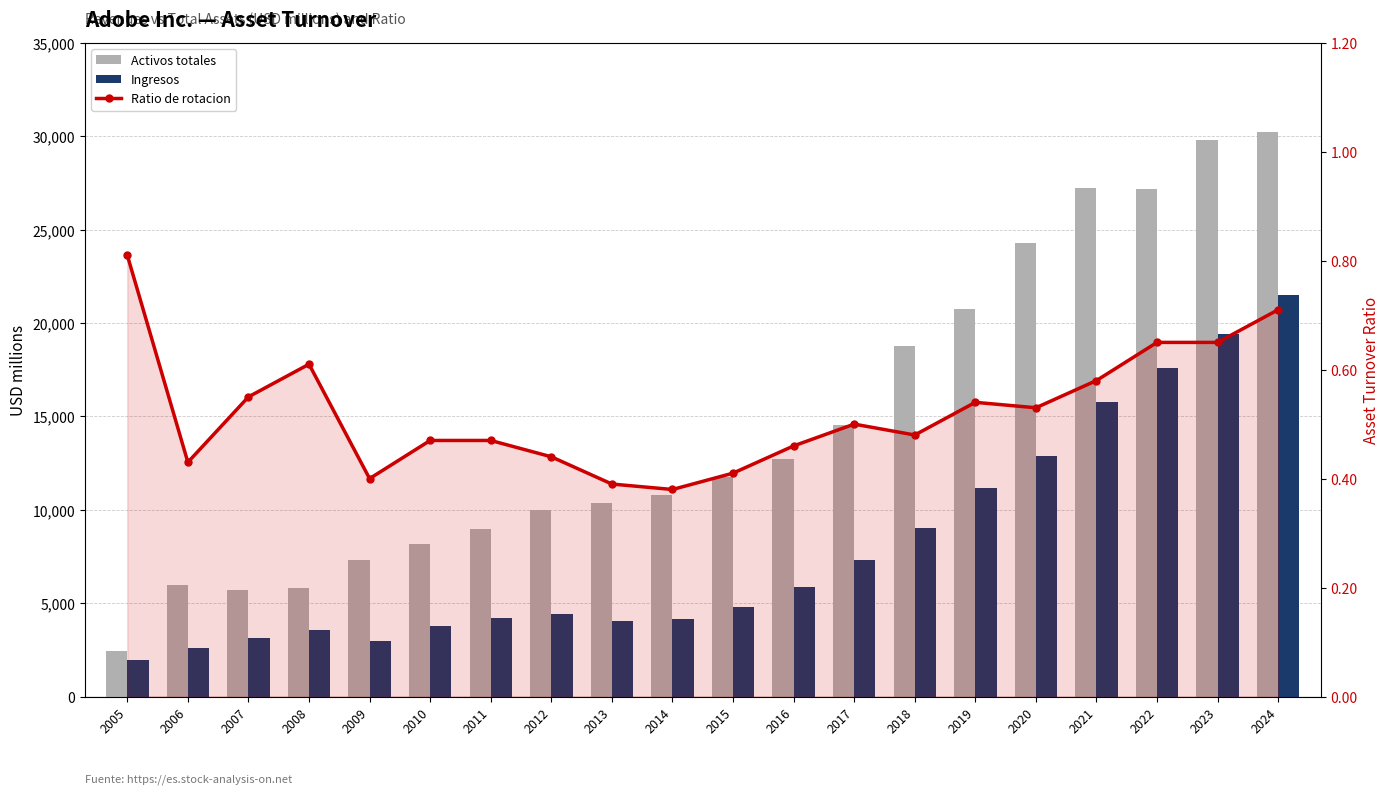

Rank the series by their average value, from highest to lowest.

Activos totales, Ingresos, Ratio de rotacion